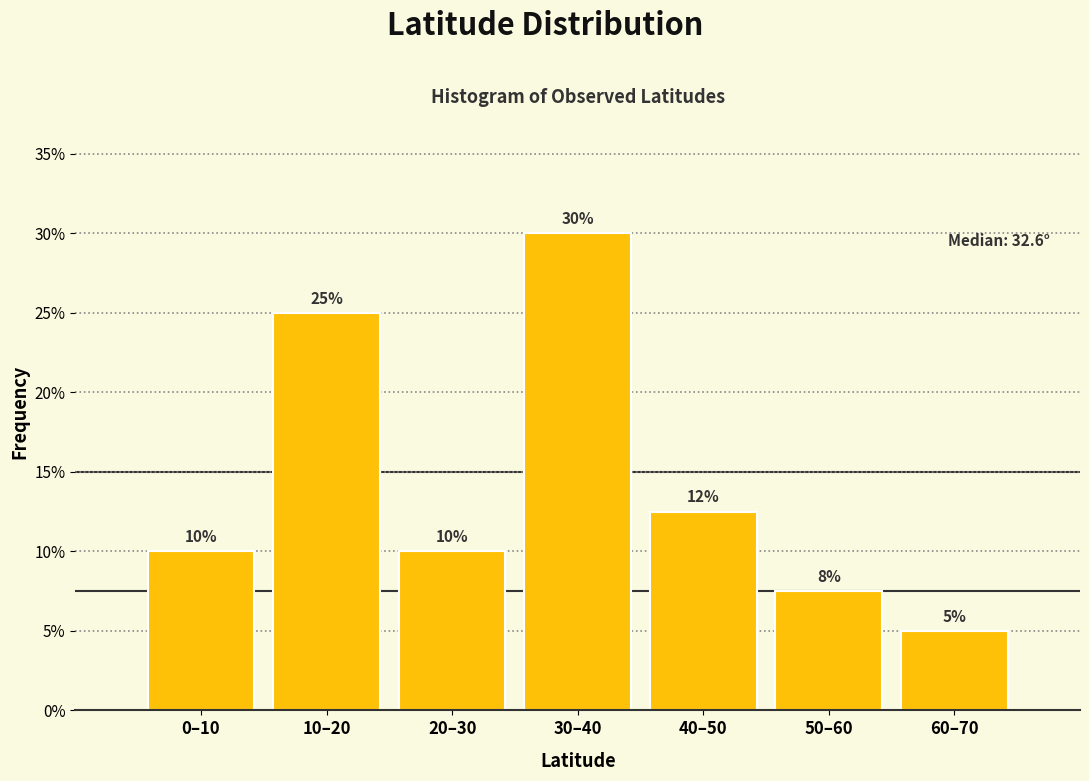

The chart shows a value of 10.0 at 20–30. True or false?

True